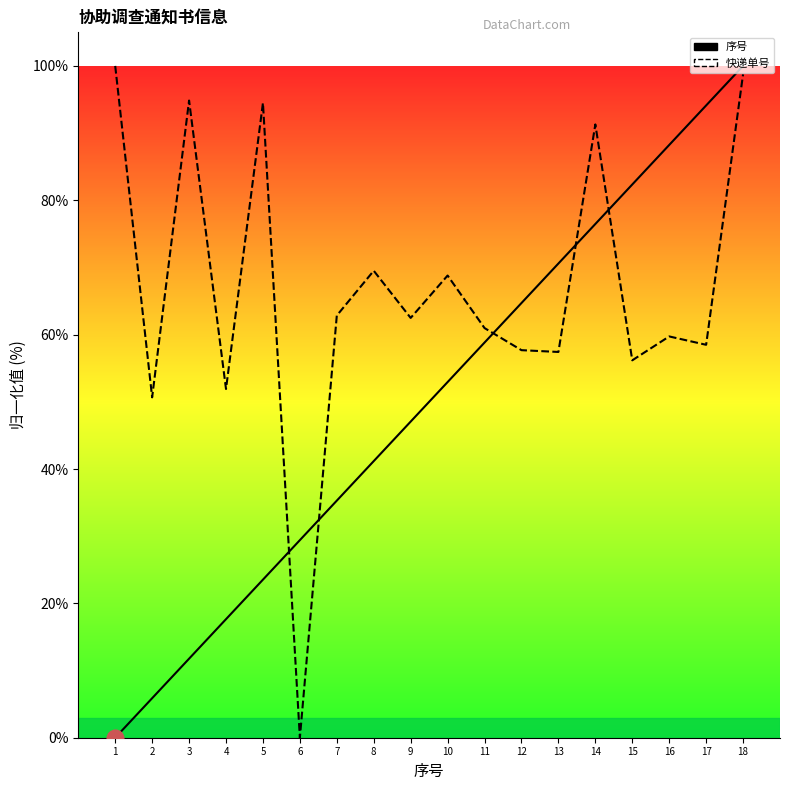

What is the difference between the second highest and minimum values in the 快递单号 series?

98.8